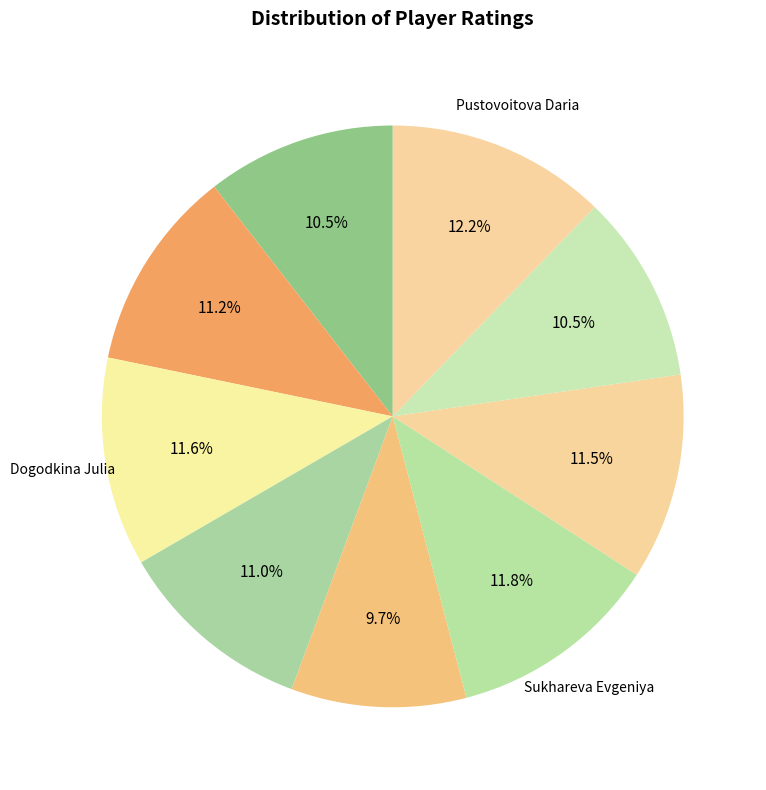

What is the smallest slice in the pie chart?

Malova Anna